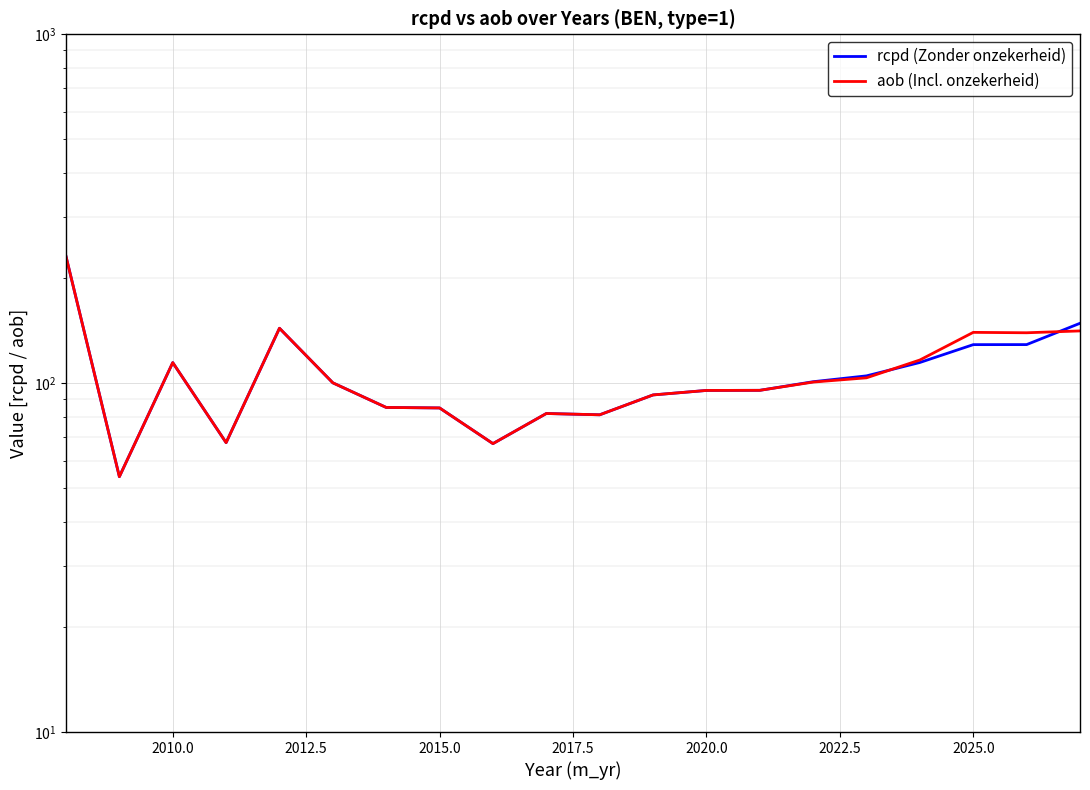

What is the value of the rcpd (Zonder onzekerheid) point at the 3rd from the left?

114.5